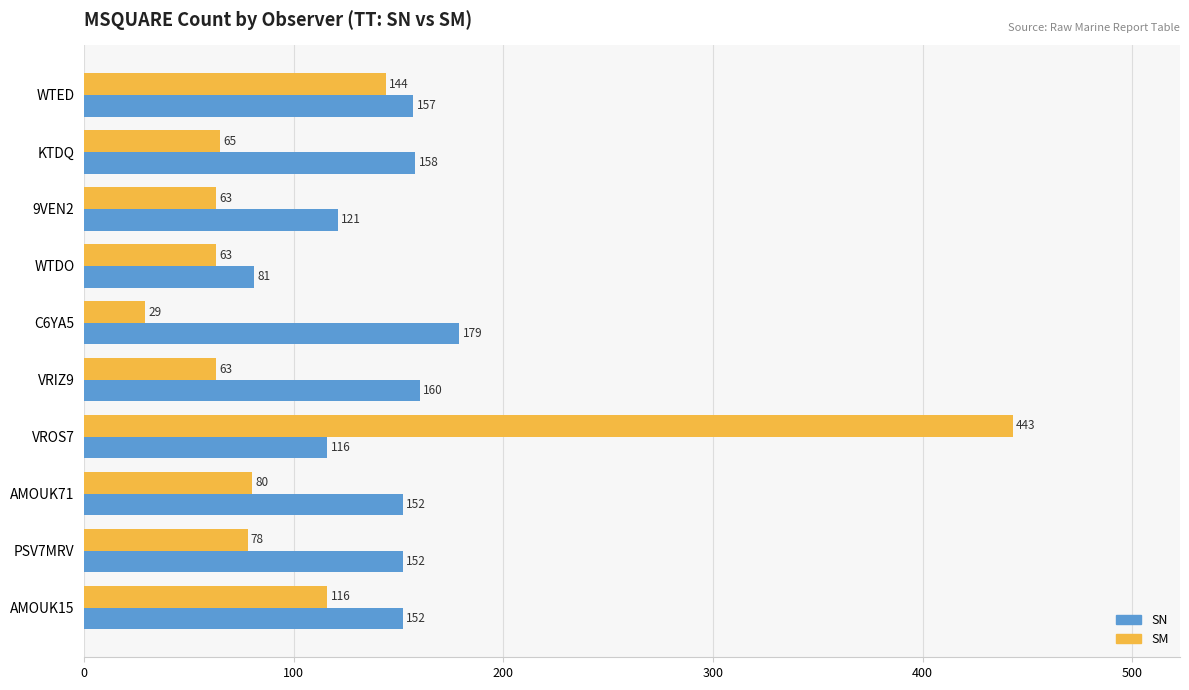

Which series has the widest spread of values?

SM